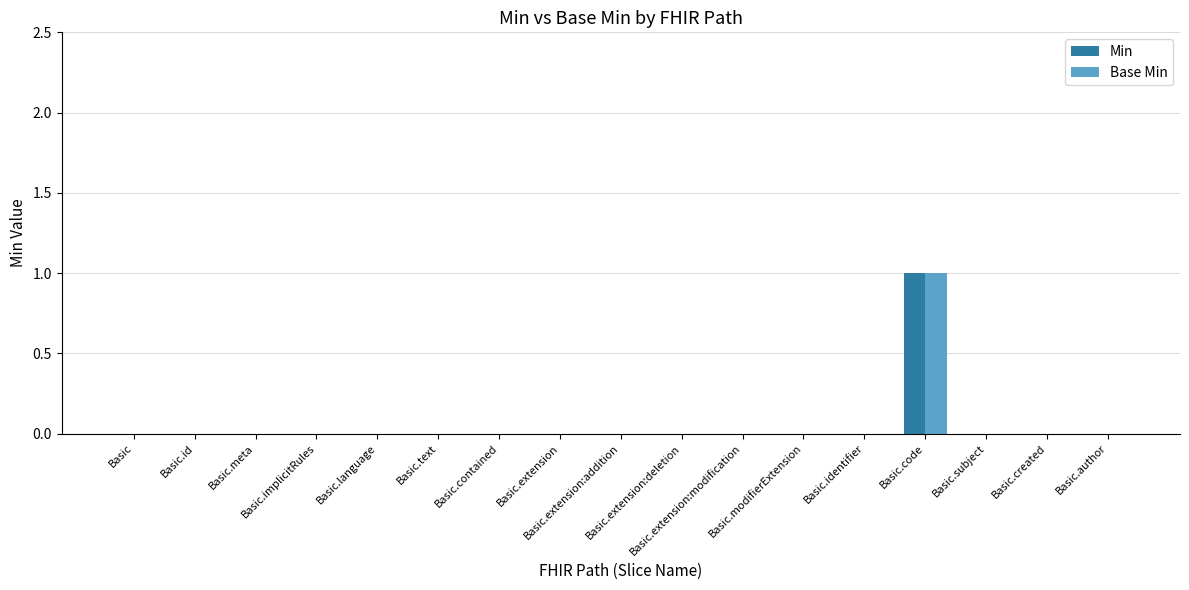

At which label does Base Min reach its minimum?

Basic